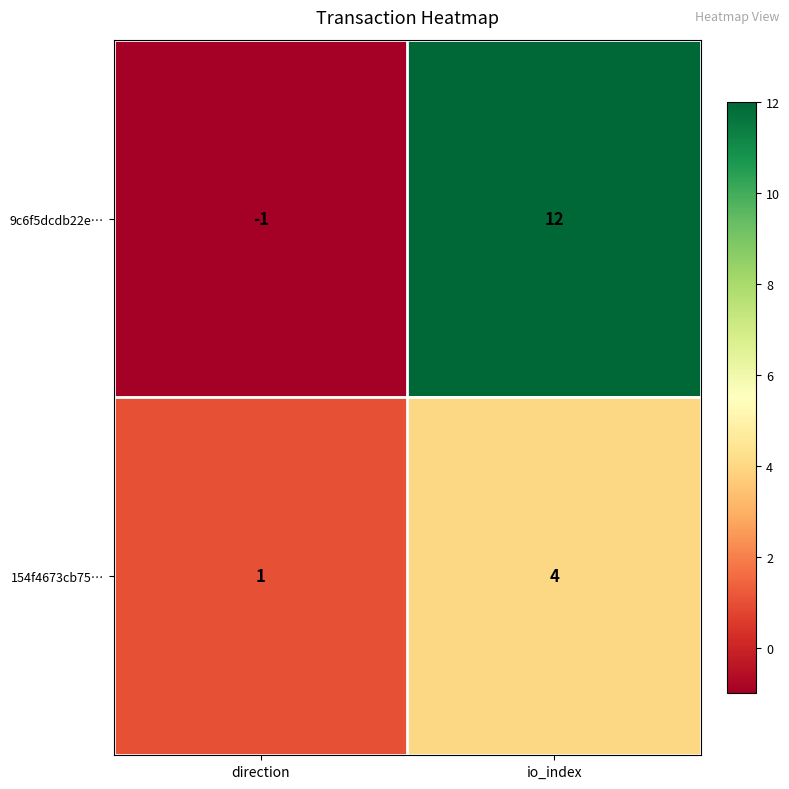

How many categories are shown in the chart?

2